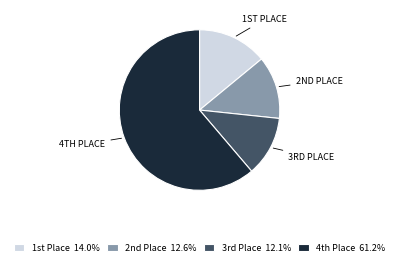

Does any single category account for the majority?

Yes